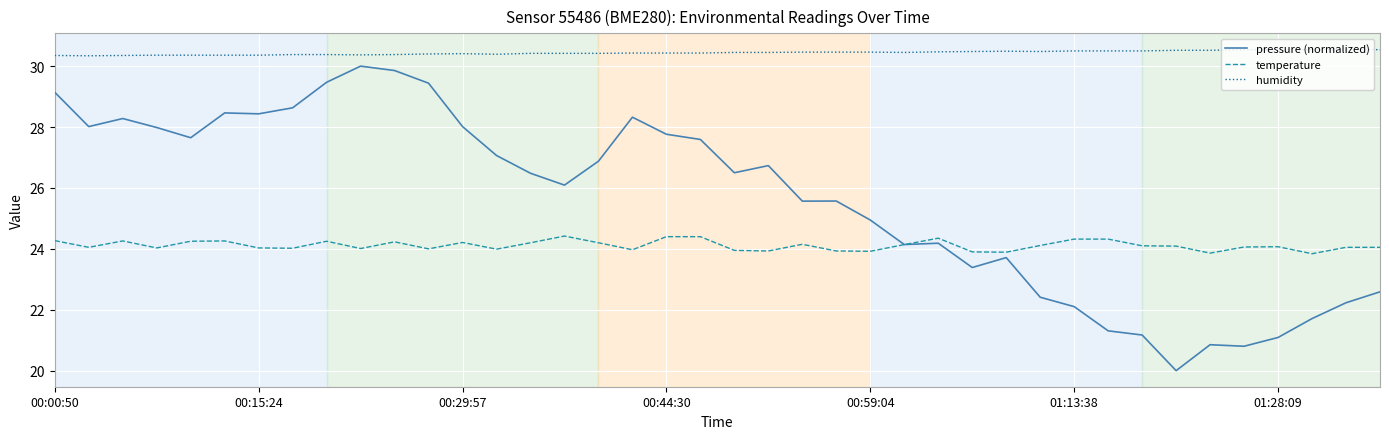

What is the lowest value of the humidity series?

30.3